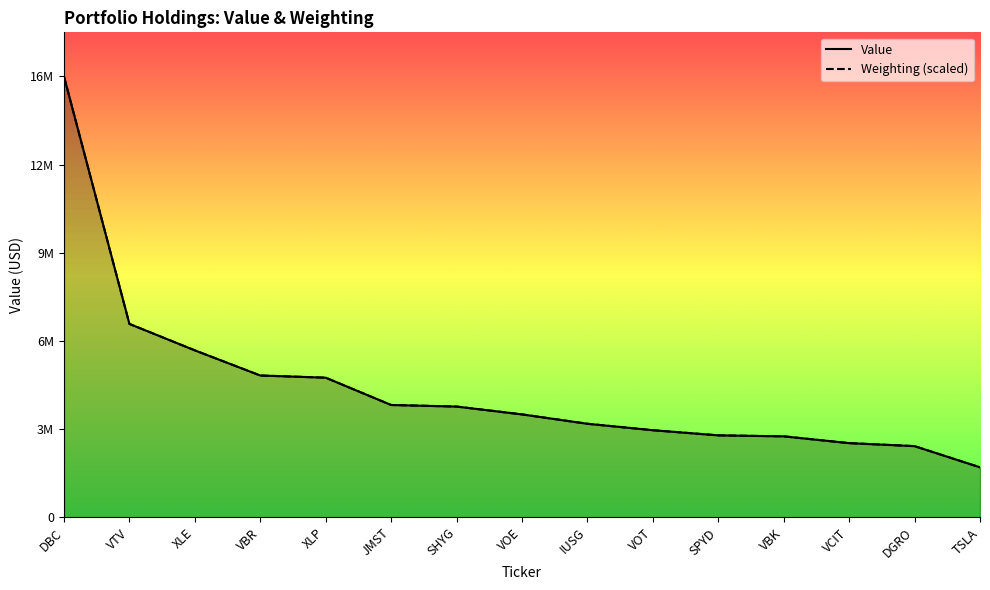

What is the difference between the maximum and minimum values in the Value series?

14189000.0